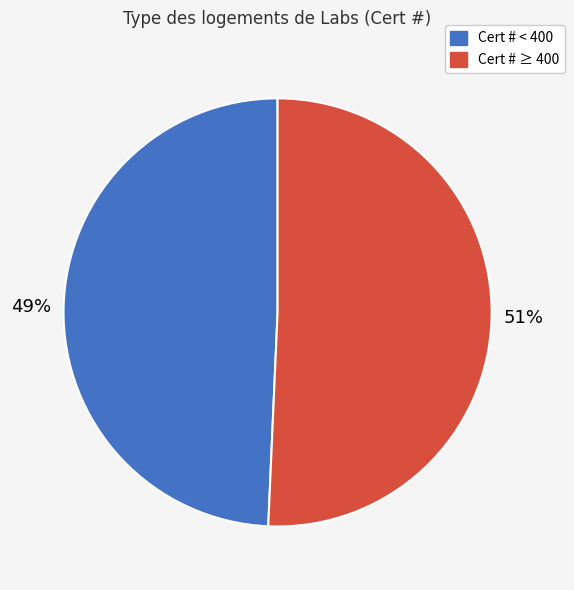

Is there a majority slice in this chart?

Yes